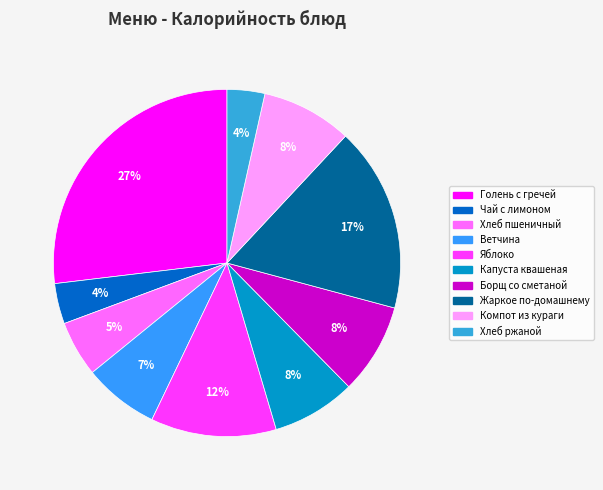

True or false: Хлеб ржаной accounts for 1% of the total.

False